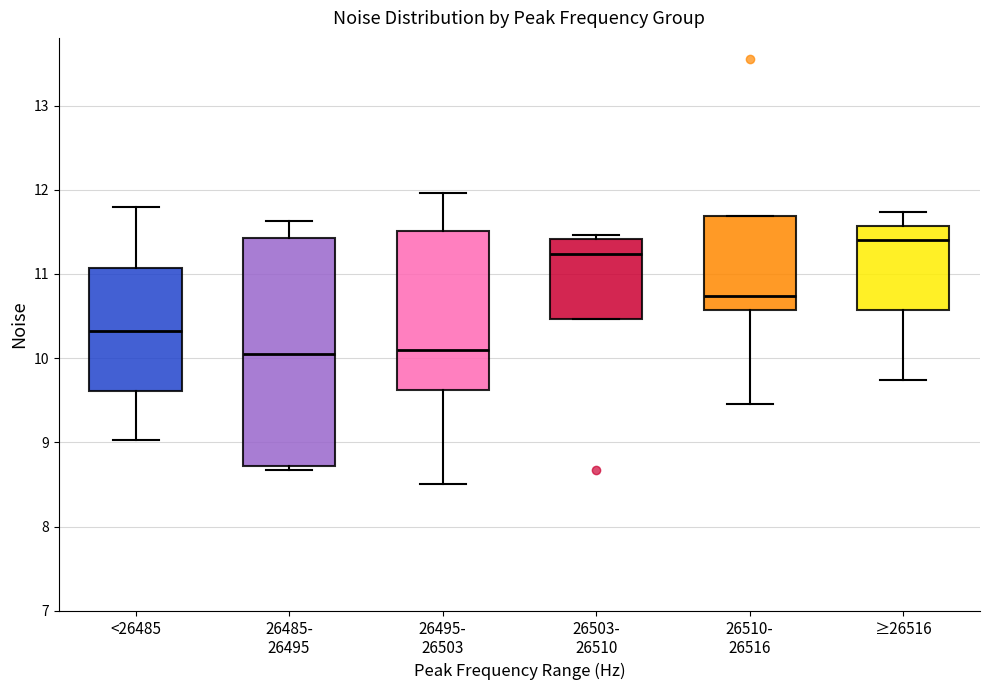

Reading left to right, read every box against the y-axis: the position of its median line, the range the box covers, and the ends of its whiskers. The values are not printed on the chart, so give them approximately, as read against the axis.

<26485: median 10.3, box 9.6 to 11.1, whiskers 9.0 to 11.8
26485- 26495: median 10.0, box 8.7 to 11.4, whiskers 8.7 (just below the box's lower edge) to 11.6
26495- 26503: median 10.1, box 9.6 to 11.5, whiskers 8.5 to 12.0
26503- 26510: median 11.2, box 10.5 to 11.4, whiskers 10.5 to 11.5
26510- 26516: median 10.7, box 10.6 to 11.7, whiskers 9.5 to 11.7
≥26516: median 11.4, box 10.6 to 11.6, whiskers 9.7 to 11.7